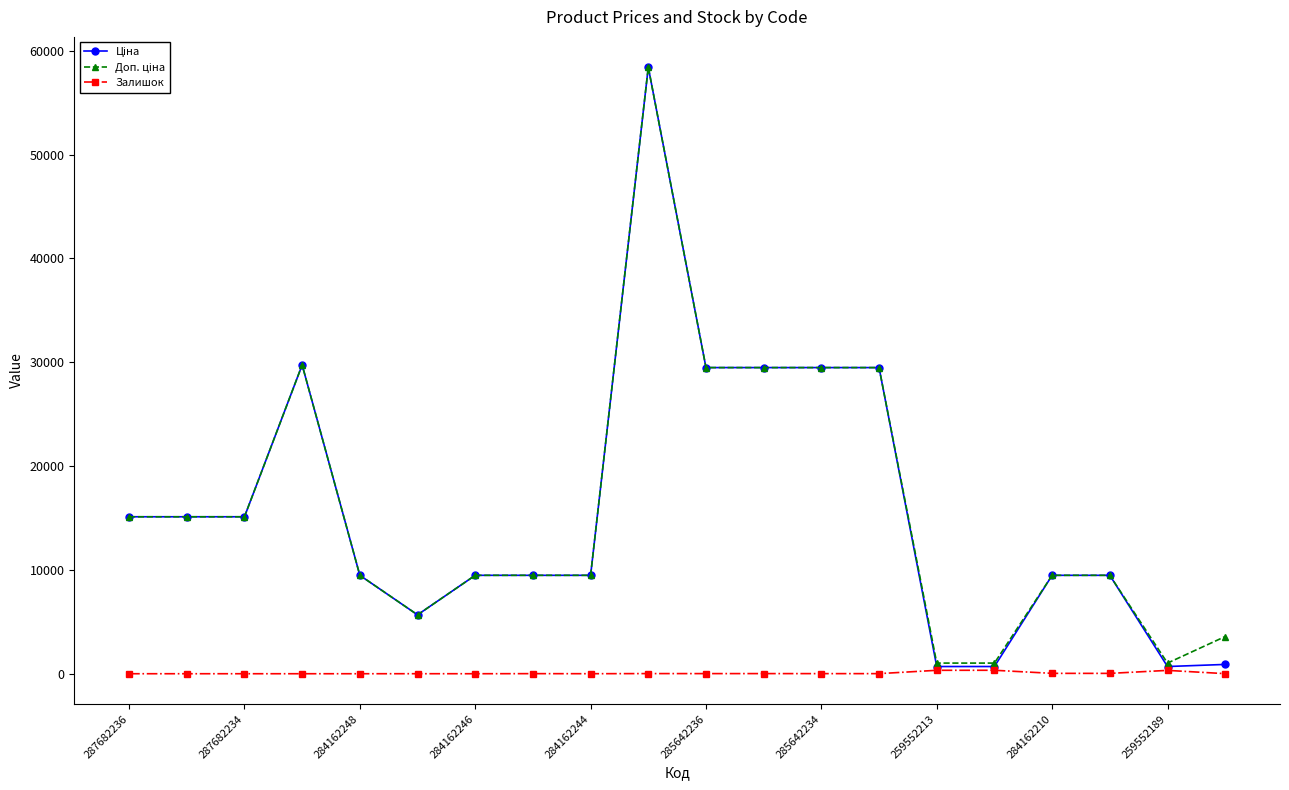

At how many categories does at least one series exceed 21214?

6